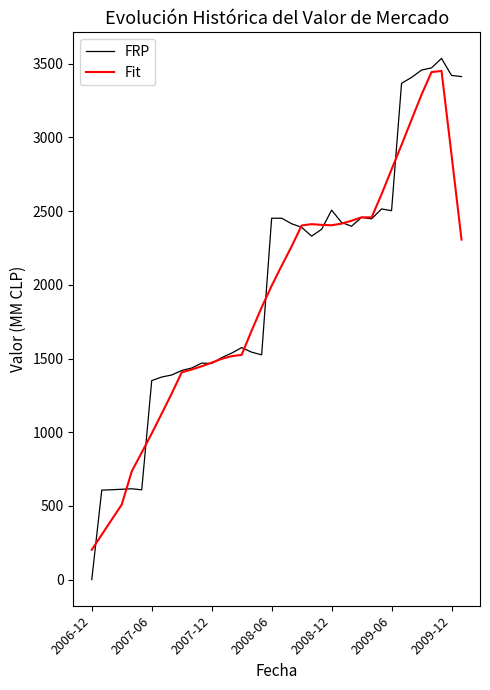

Rank the series by their maximum value, from lowest to highest.

Fit, FRP